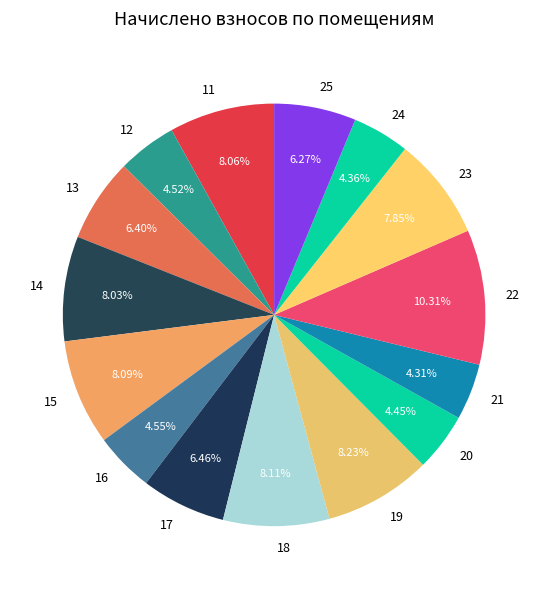

Combined, what portion of the pie is 22 and 25?

16.6%